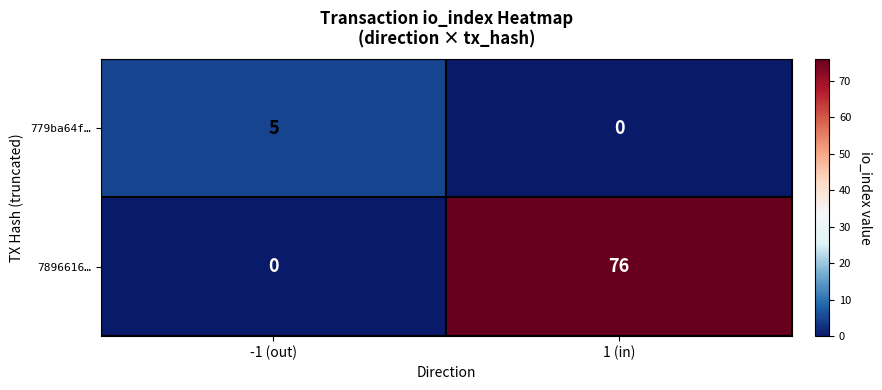

The value of 779ba64f… at -1 (out) is 3. True or false?

False